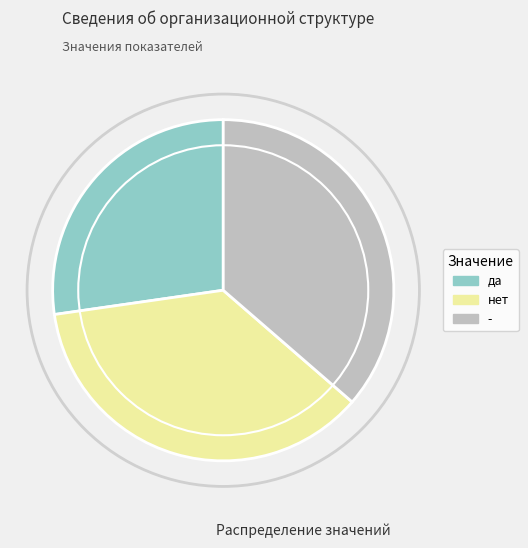

Approximately how many times larger is the value at - compared to нет?

1.0